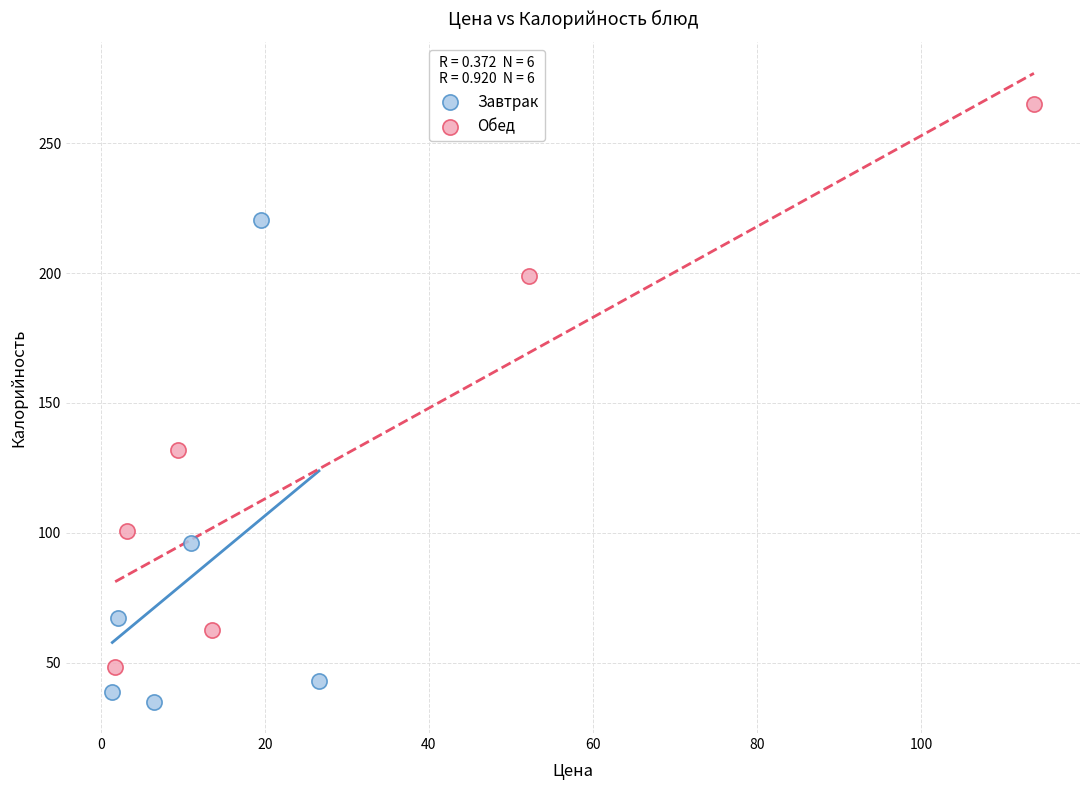

Which series reaches the minimum Y coordinate?

Завтрак